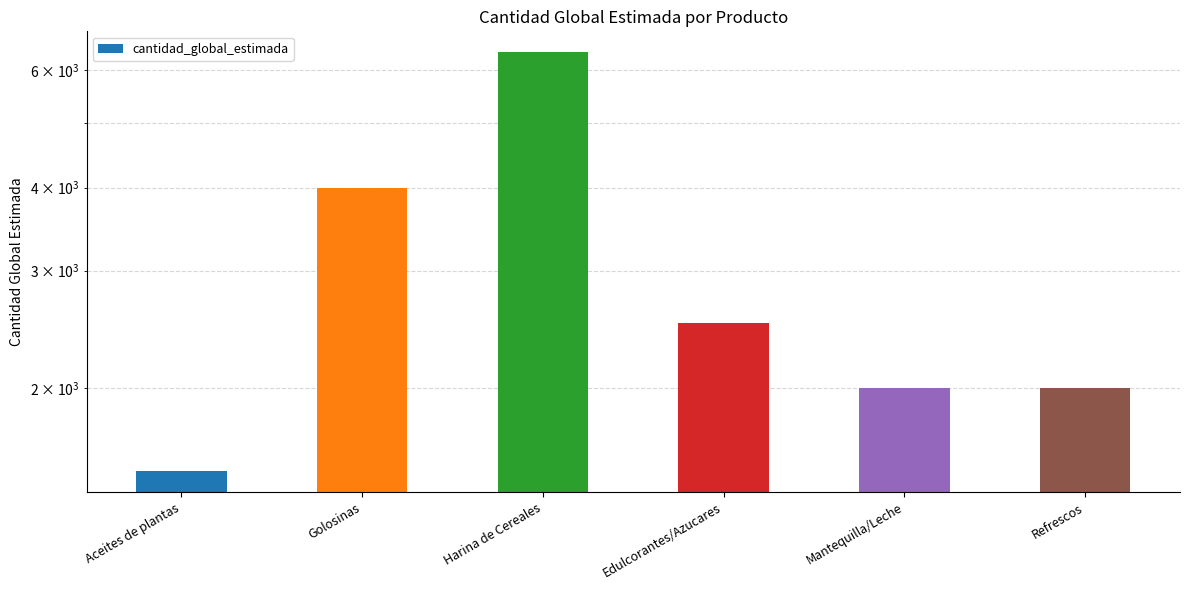

The chart shows a value of 2000 at Refrescos. True or false?

True